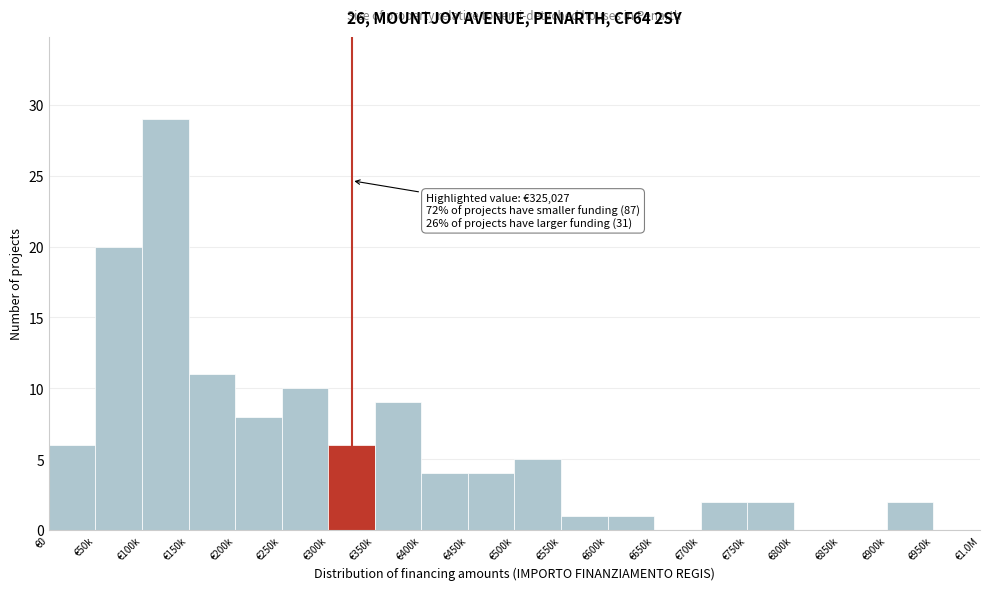

Reading left to right, list all the values displayed in this chart.

€0=6	€50k=20	€100k=29	€150k=11	€200k=8	€250k=10	€300k=6	€350k=9	€400k=4	€450k=4	€500k=5	€550k=1	€600k=1	€650k=0	€700k=2	€750k=2	€800k=0	€850k=0	€900k=2	€950k=0